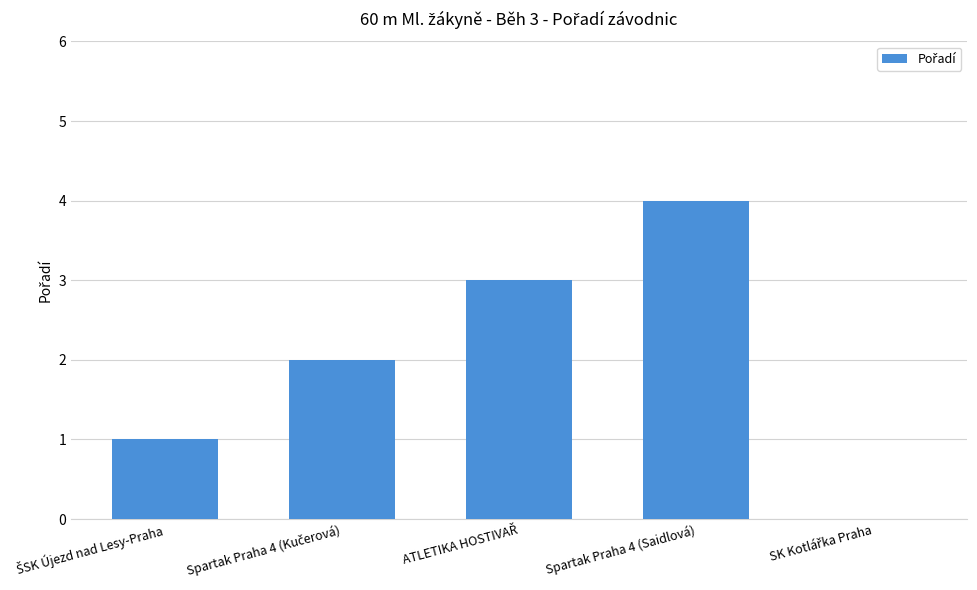

What is the maximum value shown in the chart?

4